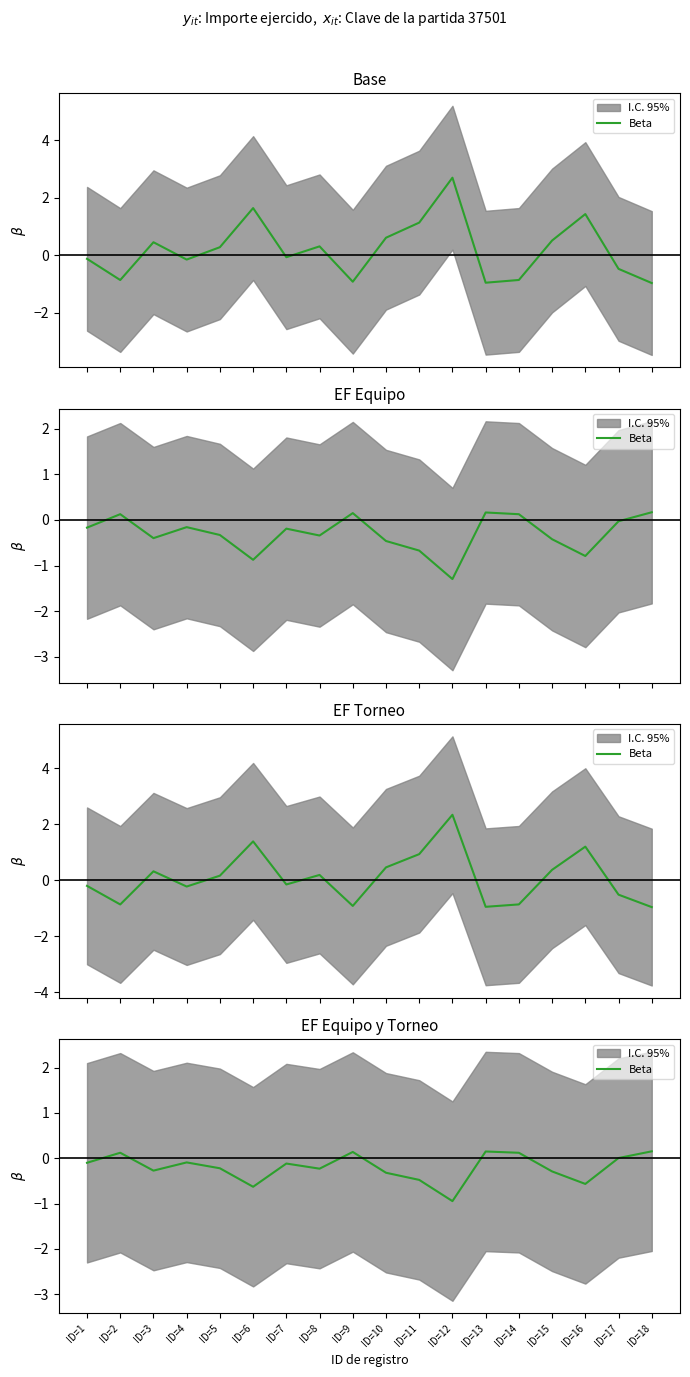

Where does the data first go above 0?

ID=2